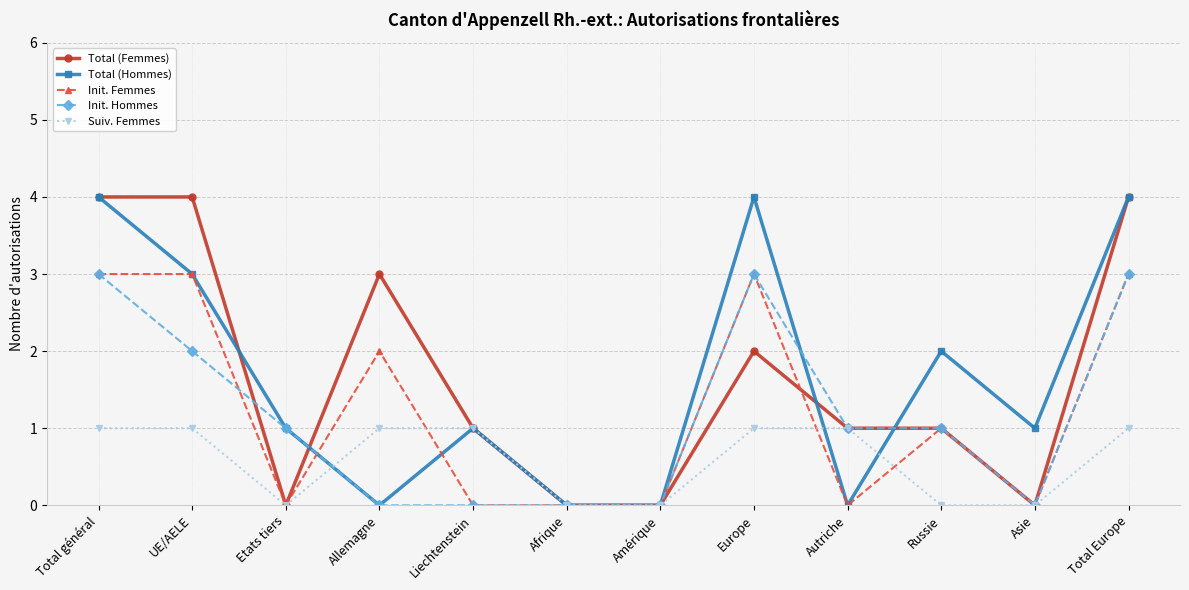

Is this an area chart (filled region under the line)?

No